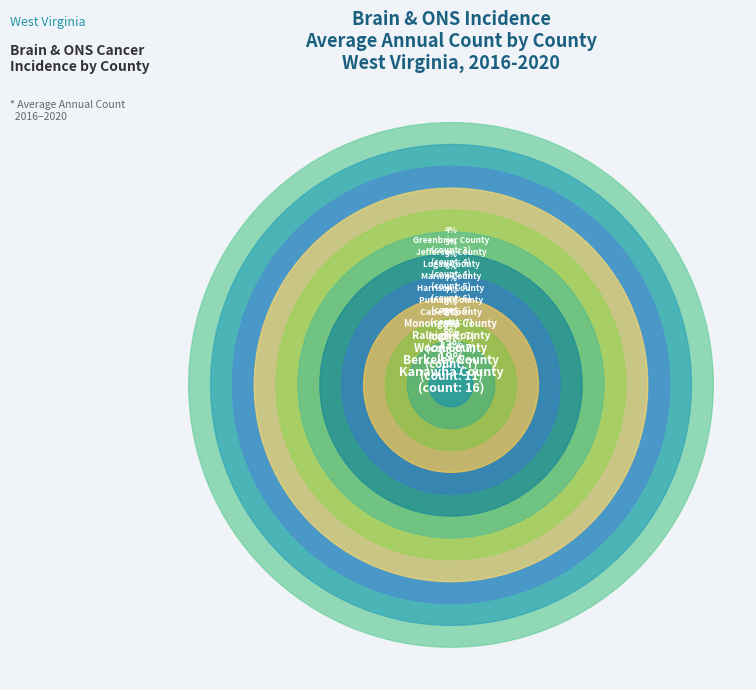

To the nearest percent, what portion does Monongalia County represent?

8%